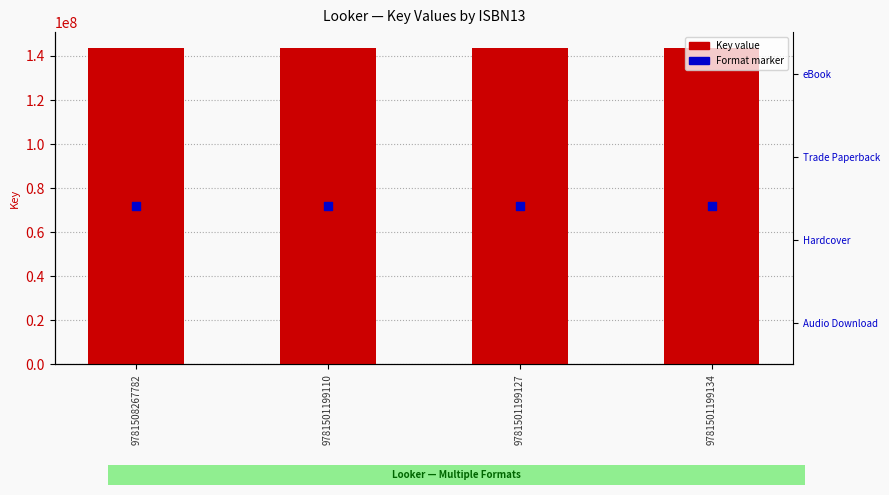

Which series contains the lowest Y value?

Format marker